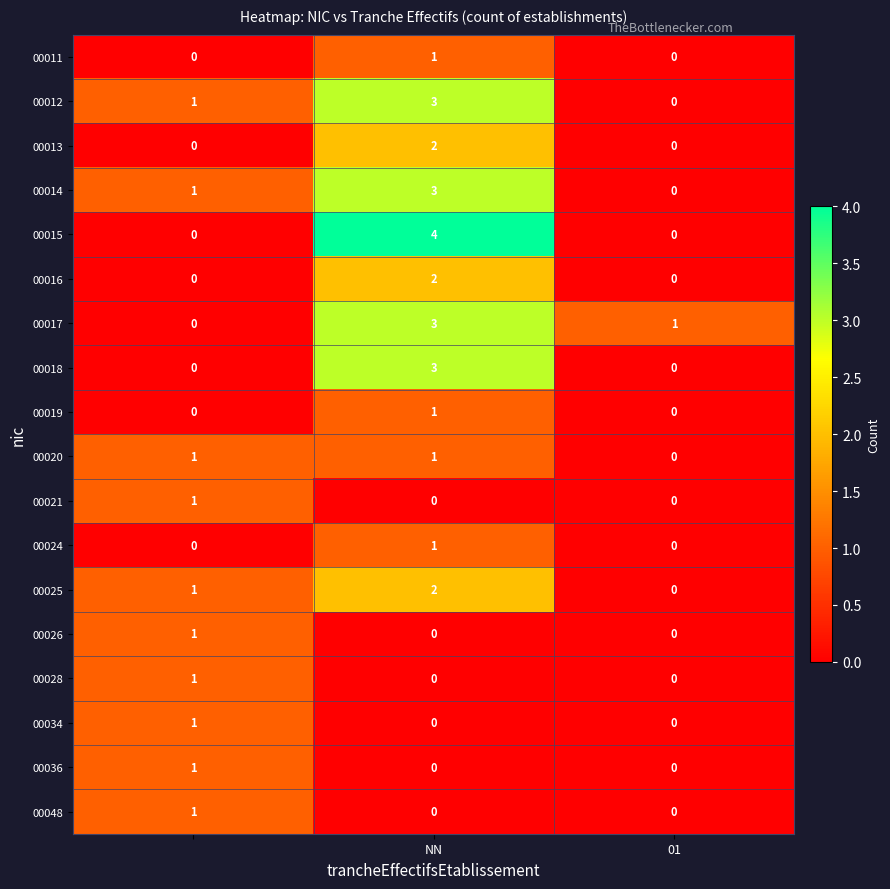

Count the 00048 values in the range 0 to 1.

3